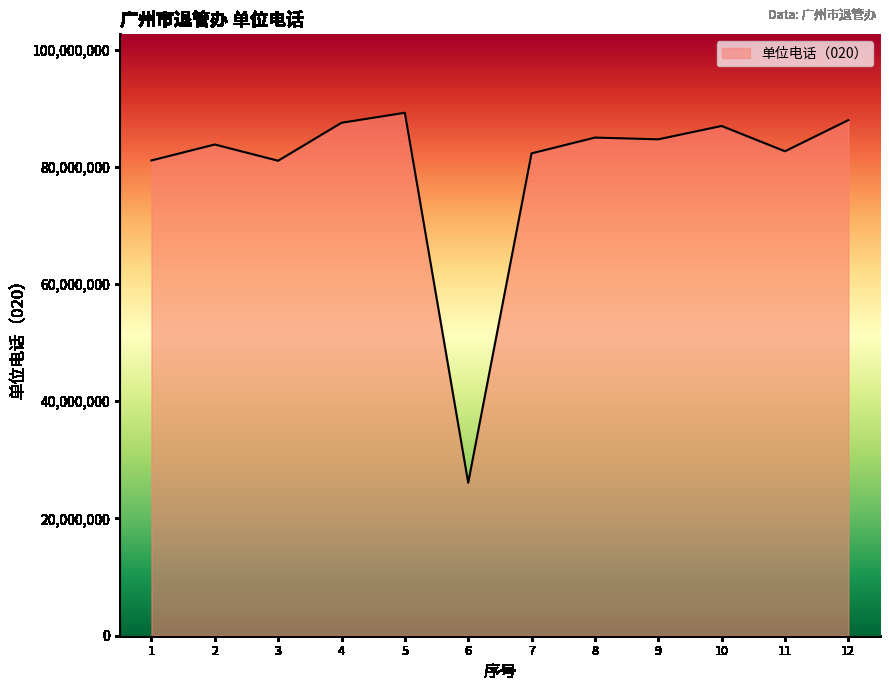

What is the minimum value shown in the chart?

26091970